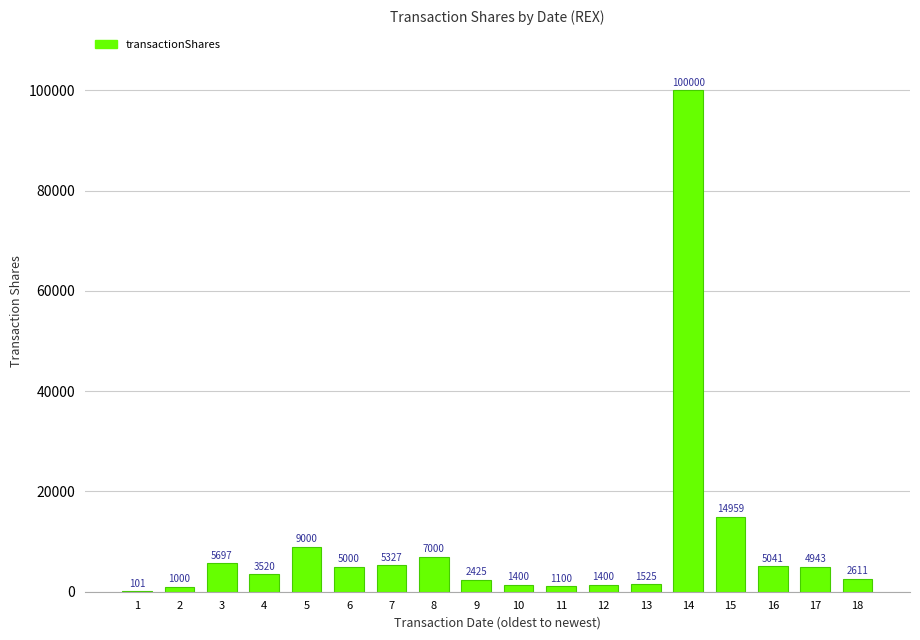

Between 15 and 18, which is larger?

15